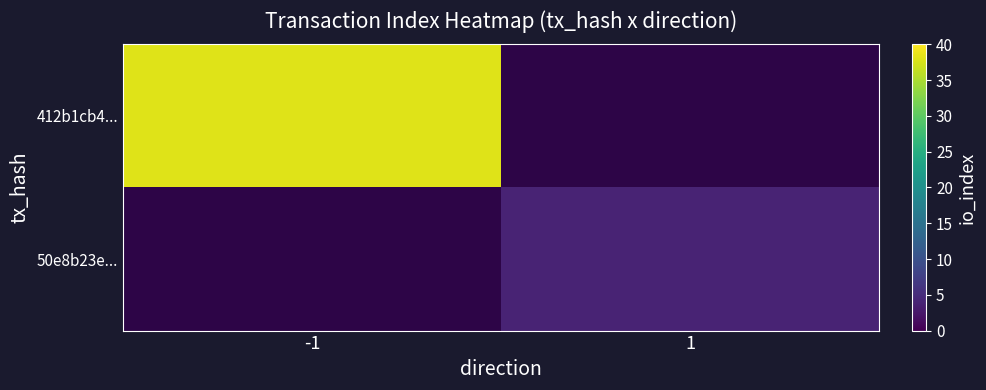

List the labels in order of 50e8b23e... value, smallest first.

-1, 1